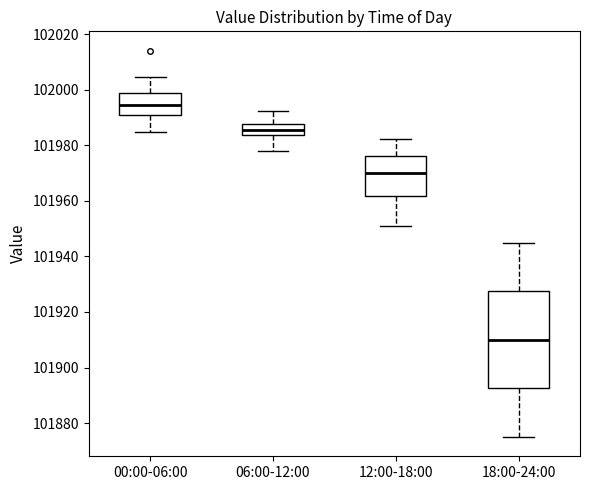

Where is the upper edge of the box for 06:00-12:00 on the y-axis? The values are not printed on the chart, so give them approximately, as read against the axis.

101988